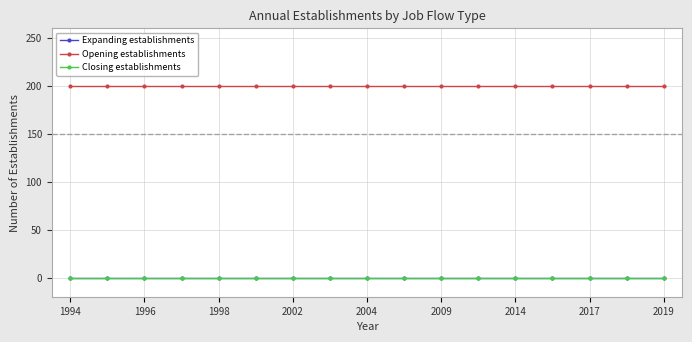

List the labels in order of Opening establishments value, largest first.

1994, 1996, 1998, 2002, 2004, 2009, 2014, 2017, 2019, 9, 10, 11, 12, 13, 14, 15, 16